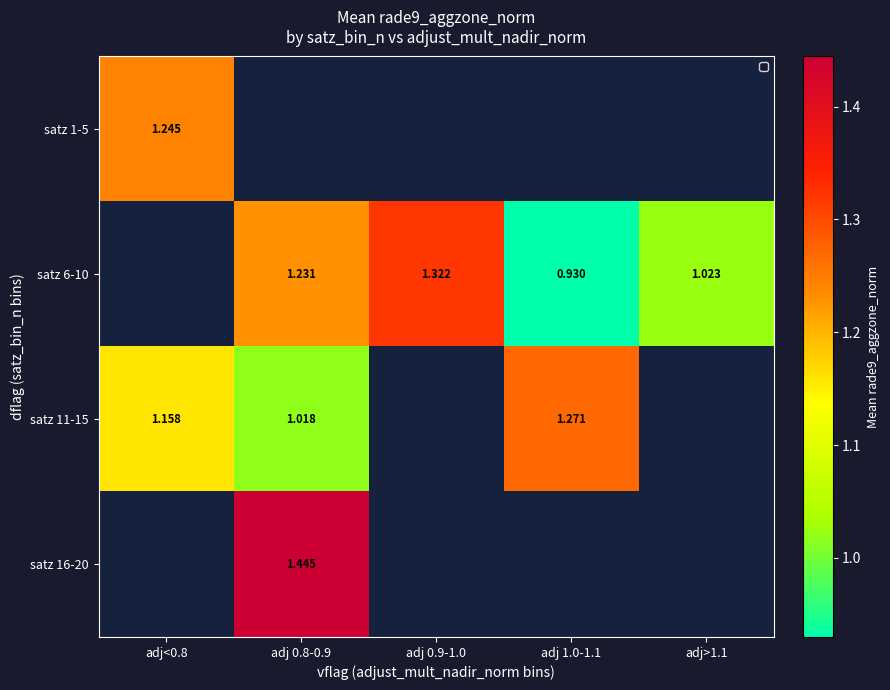

At which label does satz 1-5 reach its peak?

adj<0.8